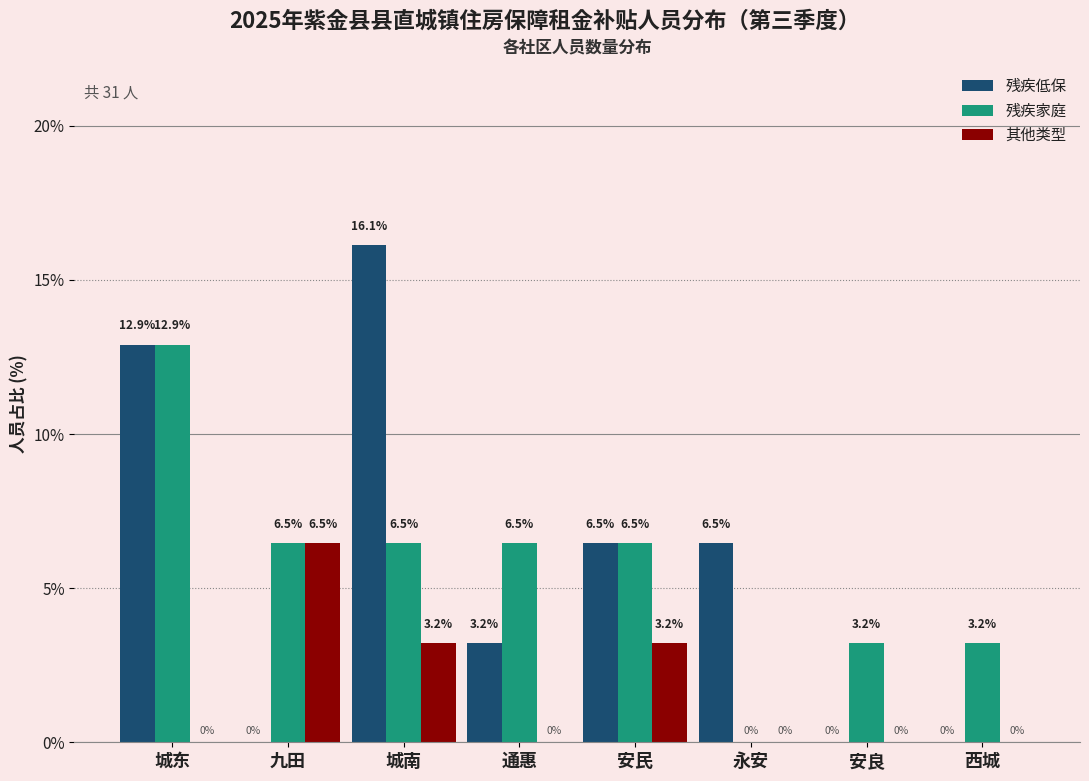

Reading left to right, extract all data points from this chart.

残疾低保: 城东=12.9	九田=0.0	城南=16.1	通惠=3.2	安民=6.5	永安=6.5	安良=0.0	西城=0.0
残疾家庭: 城东=12.9	九田=6.5	城南=6.5	通惠=6.5	安民=6.5	永安=0.0	安良=3.2	西城=3.2
其他类型: 城东=0.0	九田=6.5	城南=3.2	通惠=0.0	安民=3.2	永安=0.0	安良=0.0	西城=0.0